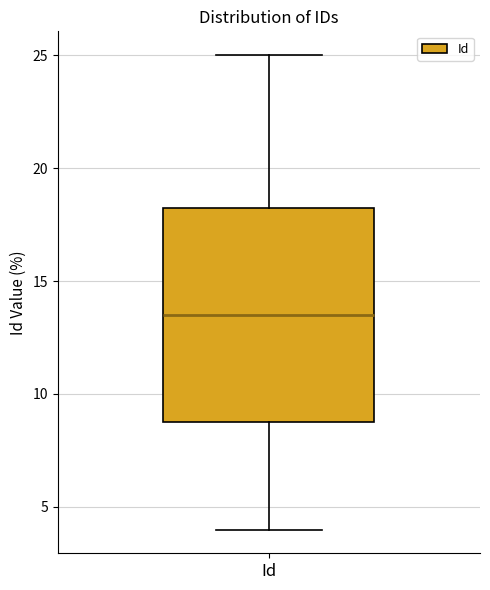

Where does the upper whisker of the box for Id end on the y-axis? The values are not printed on the chart, so give them approximately, as read against the axis.

25.0